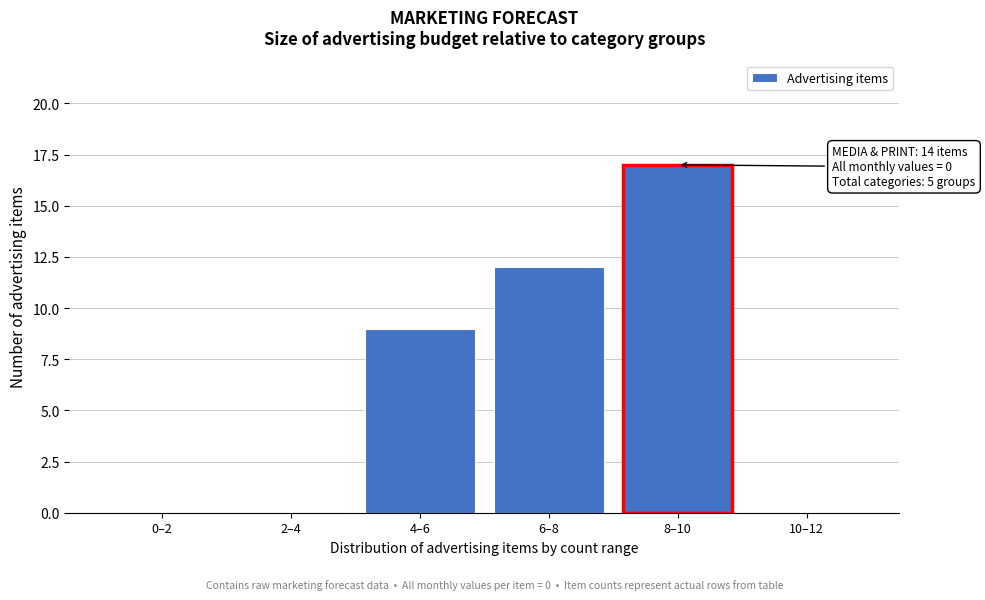

Reading left to right, what are all the values shown in this chart?

0–2=0	2–4=0	4–6=9	6–8=12	8–10=17	10–12=0